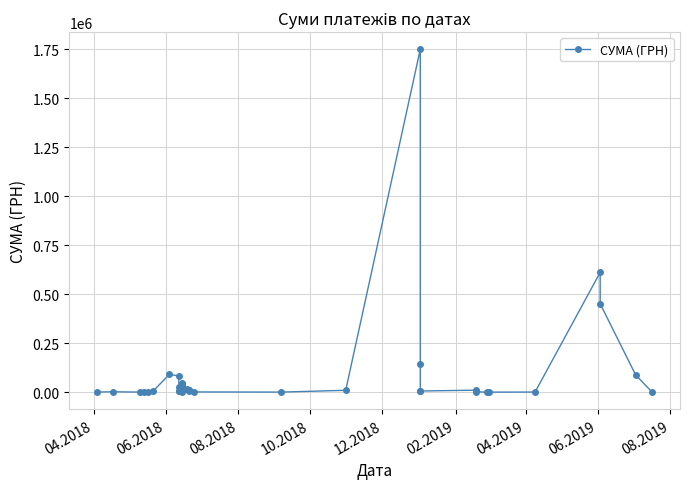

Is it true that the value at 24 is 1447.0?

False